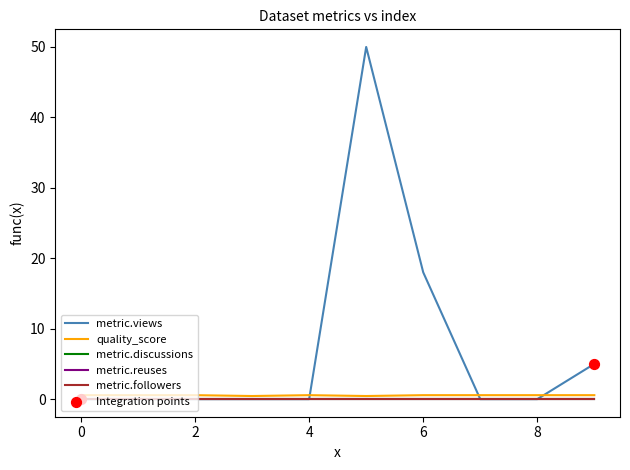

Does the chart have visible grid lines?

No